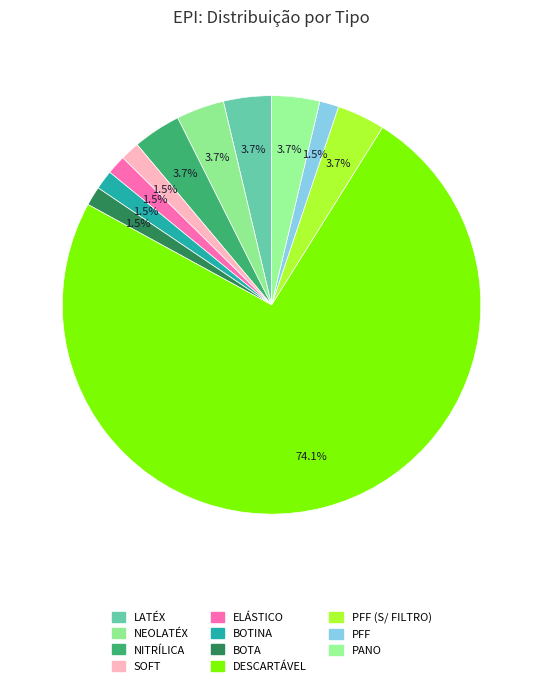

How many segments does this pie chart have?

11